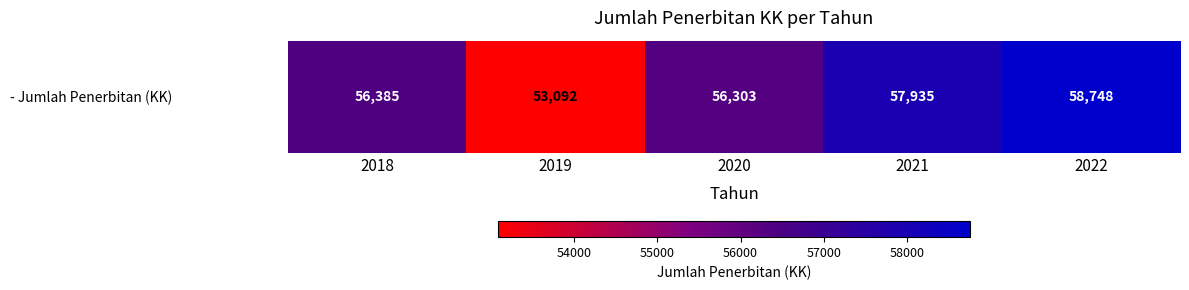

At which category does the chart reach its minimum across all series?

2019